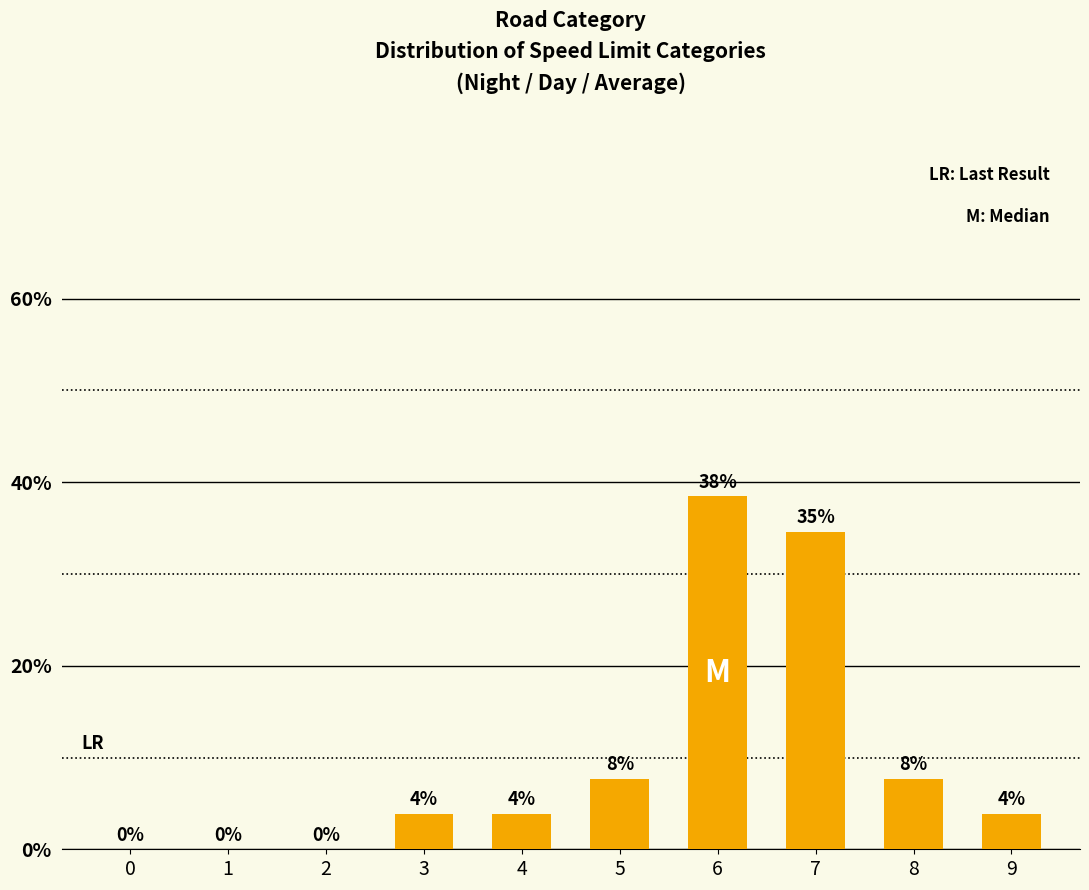

What is the change in value from 1 to 3?

+3.8